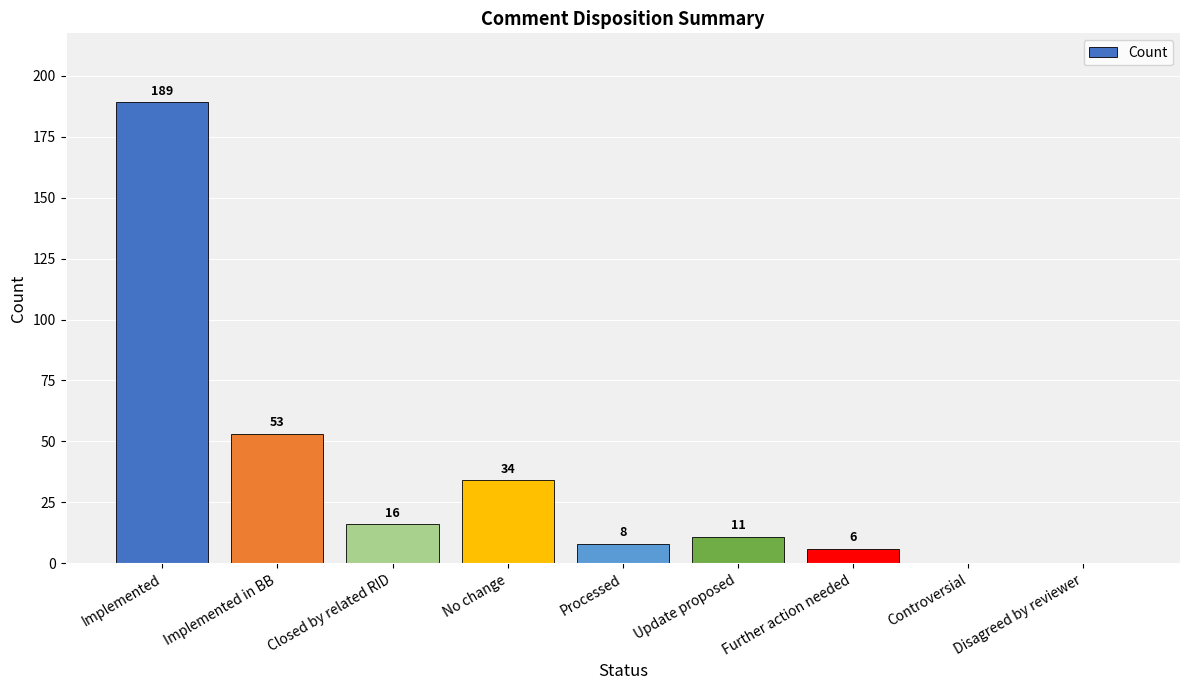

Read the value at Implemented, to the nearest 50.

200